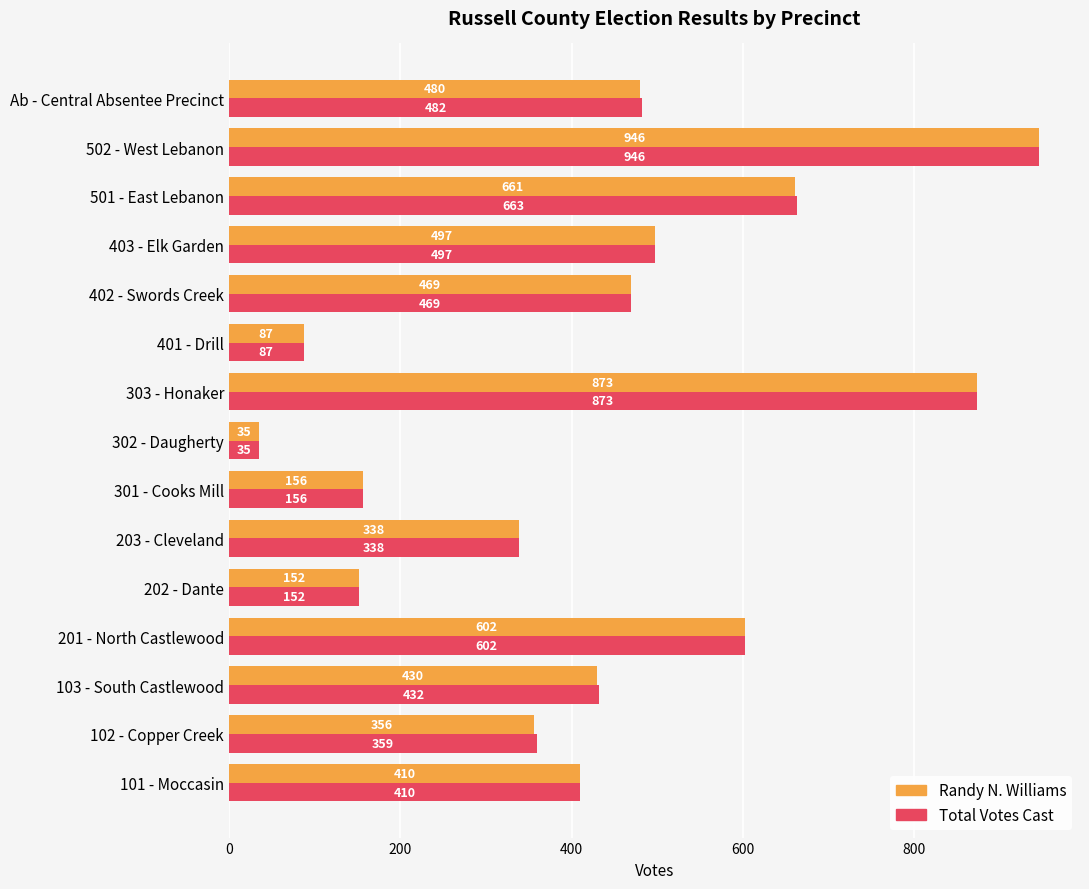

What is the total value across all series at 102 - Copper Creek?

715